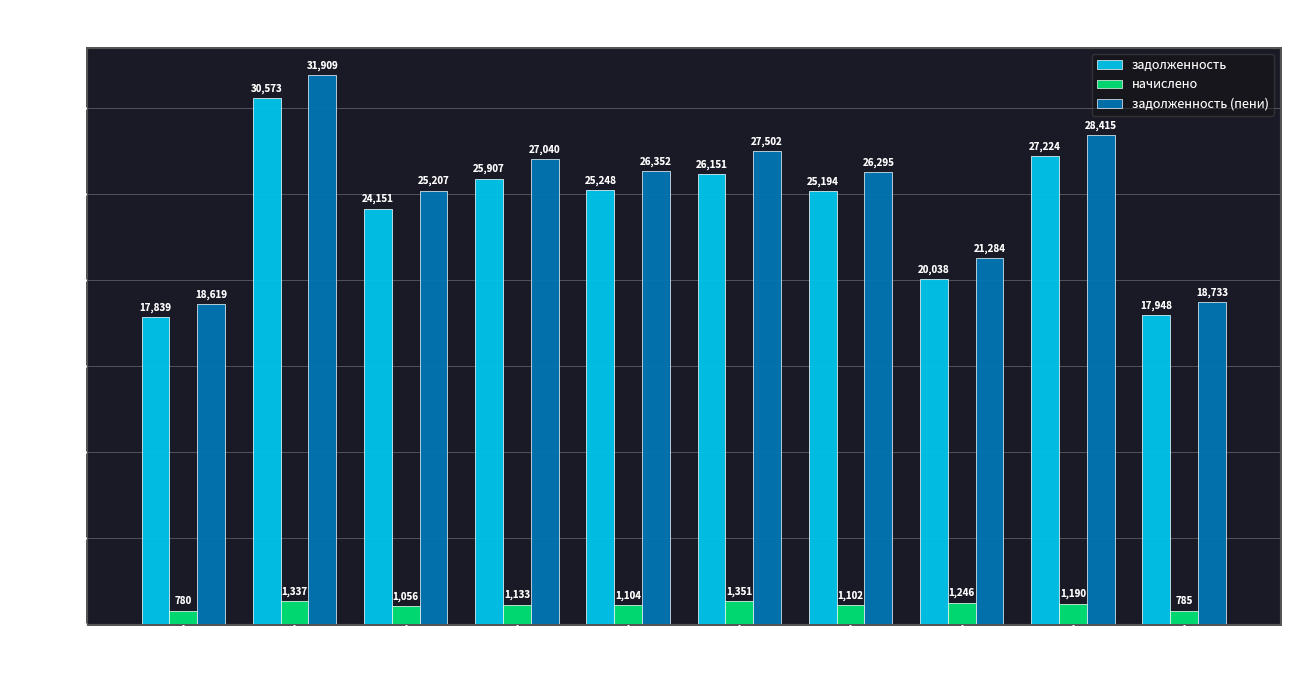

What is the value of the начислено bar at the 3rd from the left?

1056.0